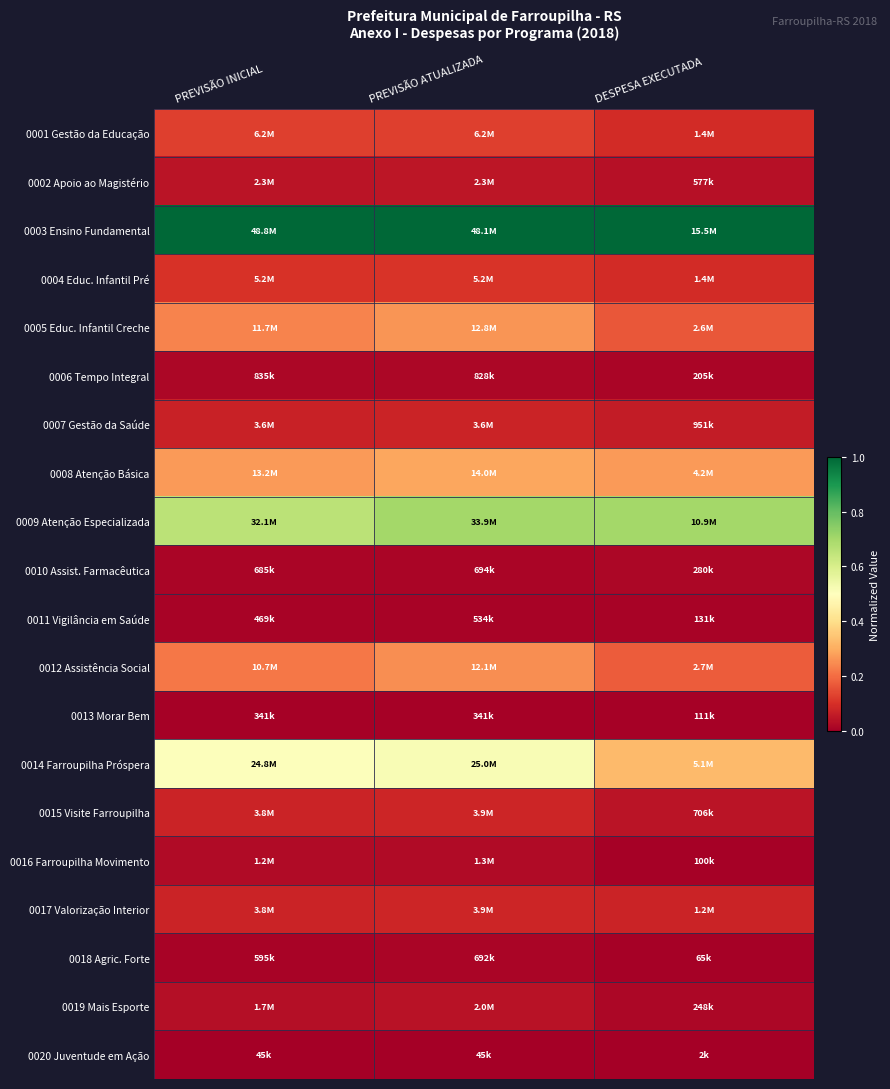

Rank the series at DESPESA EXECUTADA from highest to lowest value.

0003 Ensino Fundamental, 0009 Atenção Especializada, 0014 Farroupilha Próspera, 0008 Atenção Básica, 0012 Assistência Social, 0005 Educ. Infantil Creche, 0001 Gestão da Educação, 0004 Educ. Infantil Pré, 0017 Valorização Interior, 0007 Gestão da Saúde, 0015 Visite Farroupilha, 0002 Apoio ao Magistério, 0010 Assist. Farmacêutica, 0019 Mais Esporte, 0006 Tempo Integral, 0011 Vigilância em Saúde, 0013 Morar Bem, 0016 Farroupilha Movimento, 0018 Agric. Forte, 0020 Juventude em Ação